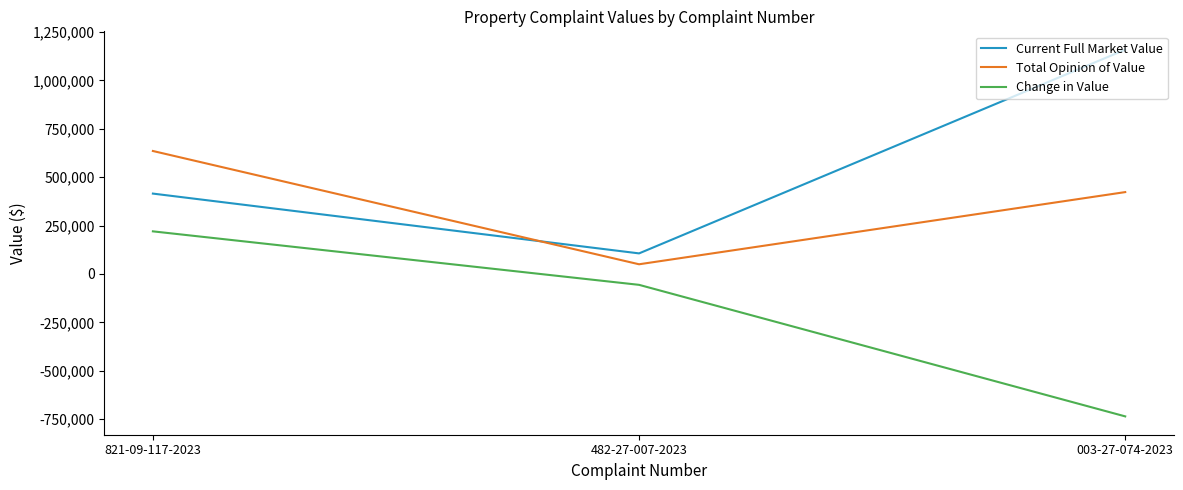

True or false: Change in Value has a value of 86926 at 821-09-117-2023.

False